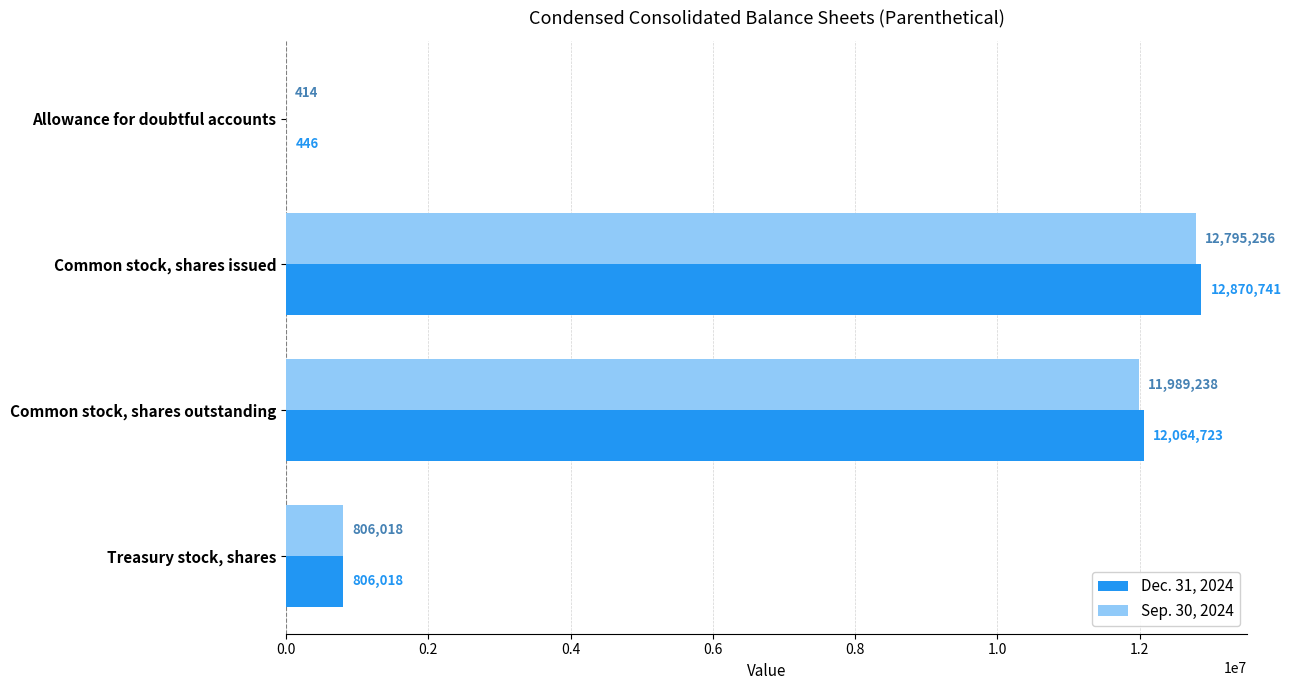

At which label is Sep. 30, 2024 closest to 6397835?

Common stock, shares outstanding